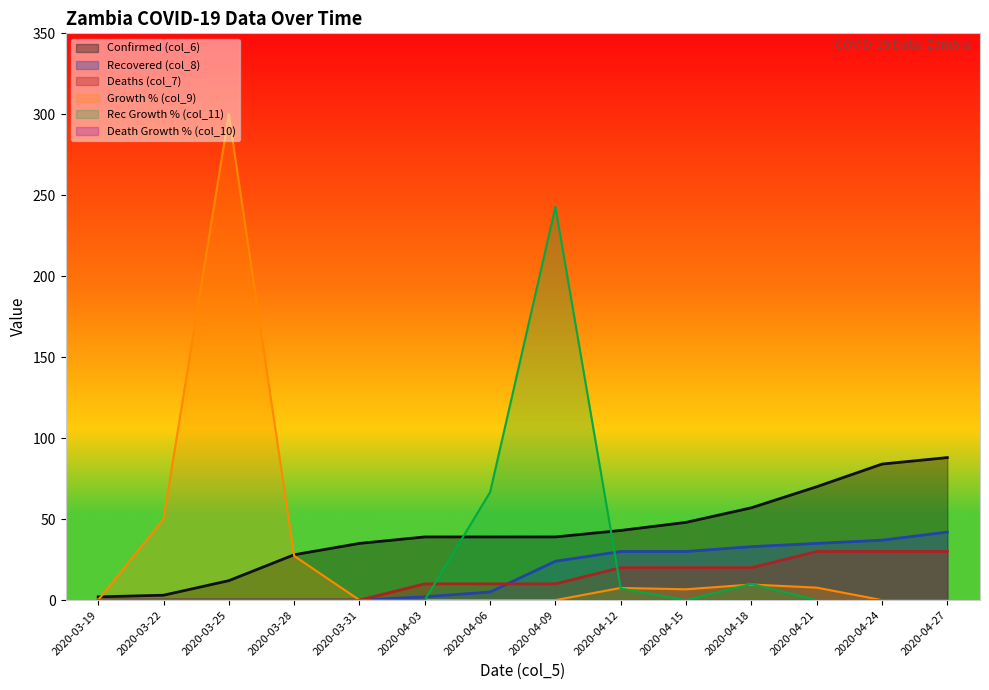

How many lines are shown in the chart?

6